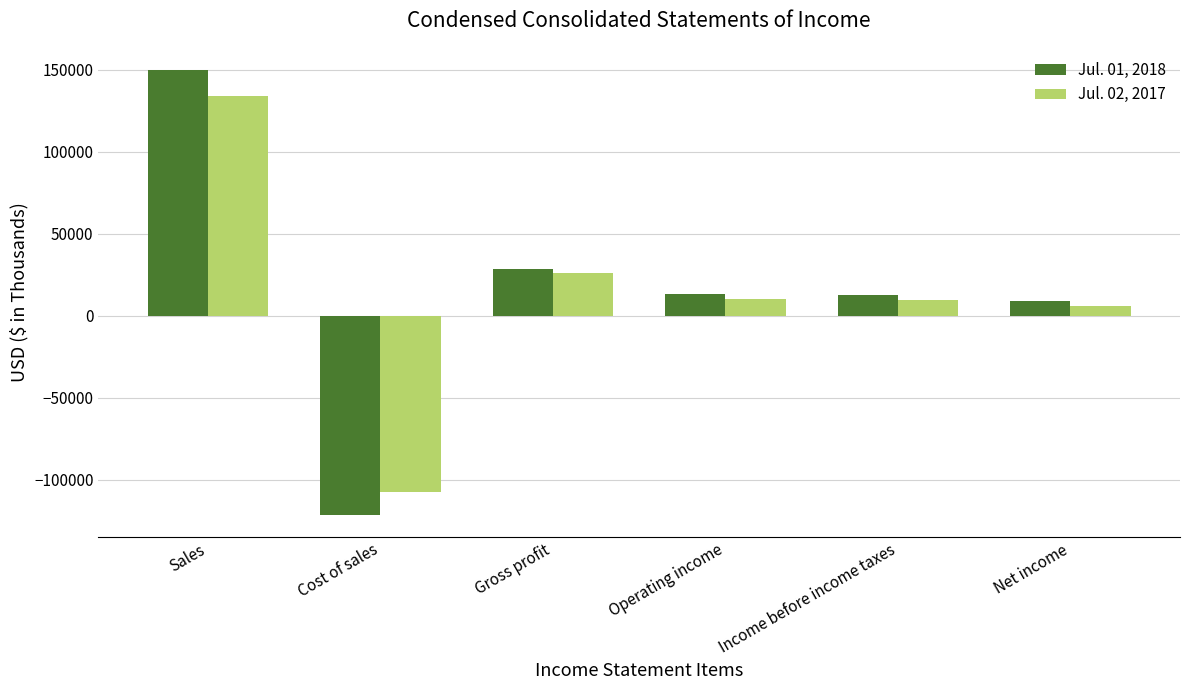

List the series in order of their peak value, lowest first.

Jul. 02, 2017, Jul. 01, 2018